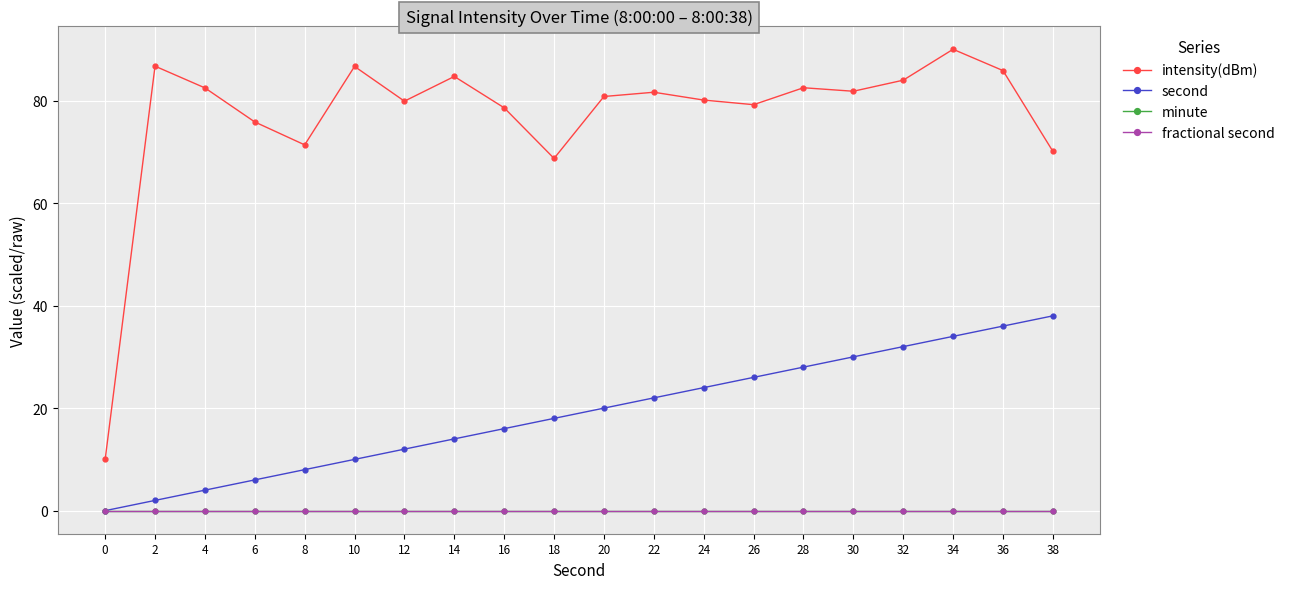

True or false: second has more than 1 points higher than both neighbors.

False